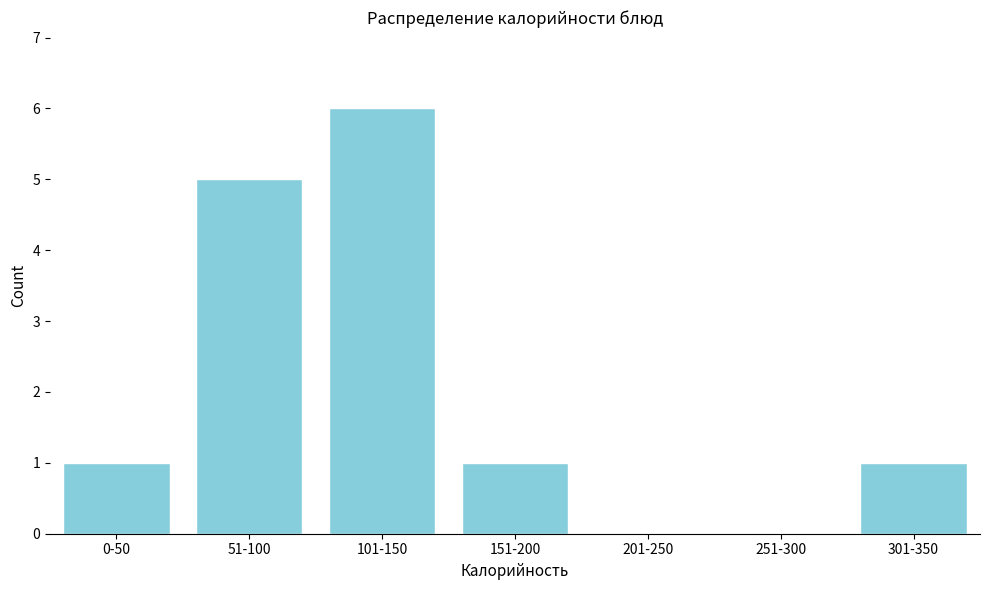

Reading right to left, what are all the values shown in this chart?

301-350=1	251-300=0	201-250=0	151-200=1	101-150=6	51-100=5	0-50=1